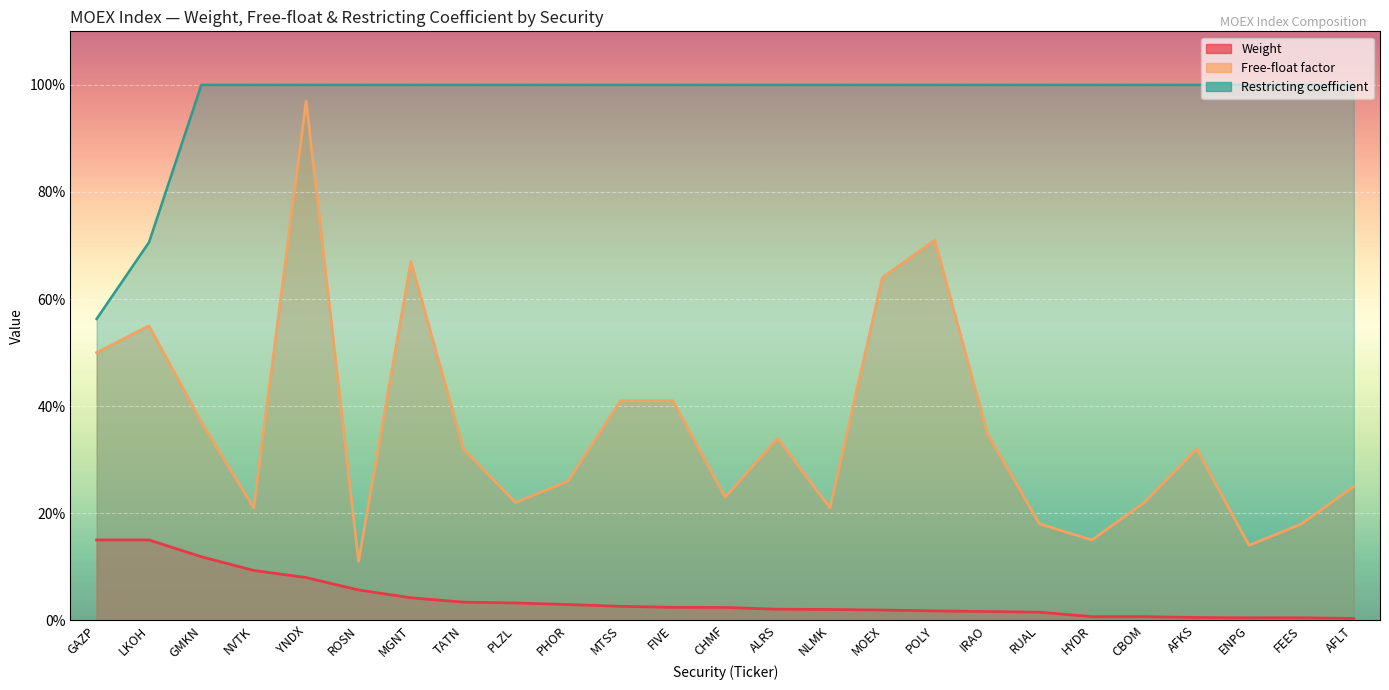

What is the value of the Free-float factor point at the 7th from the left?

0.7